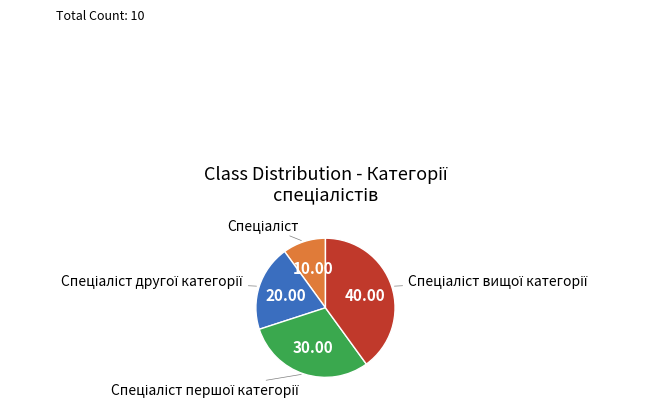

Is there any slice that represents more than half of the pie?

No